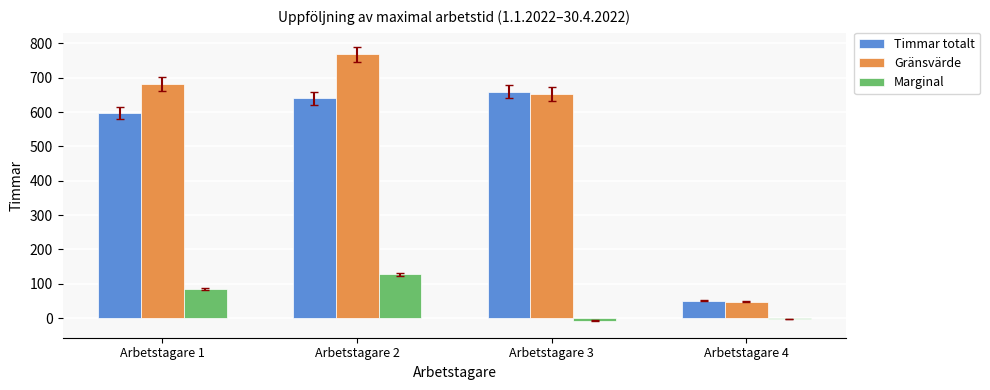

At which category is the sum across all series the highest?

Arbetstagare 2